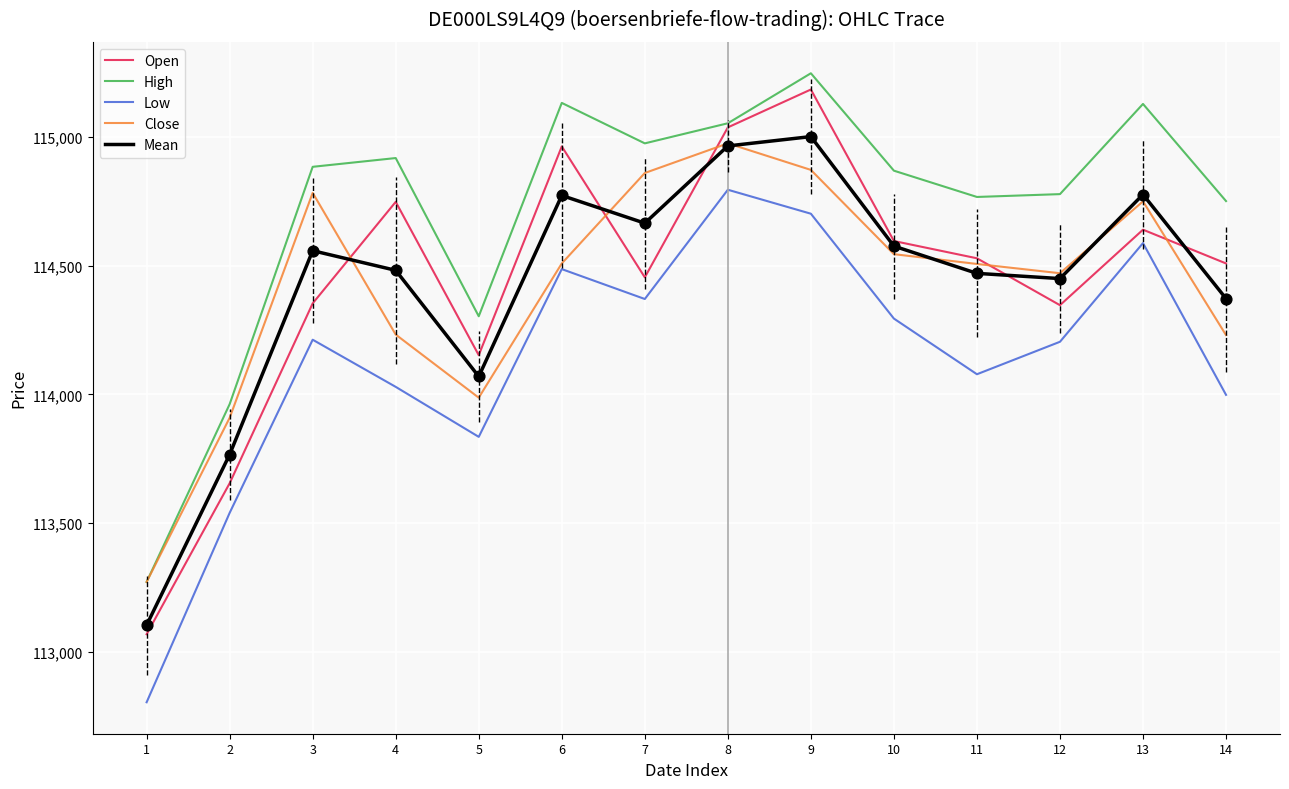

Which series has the largest total across all categories?

High